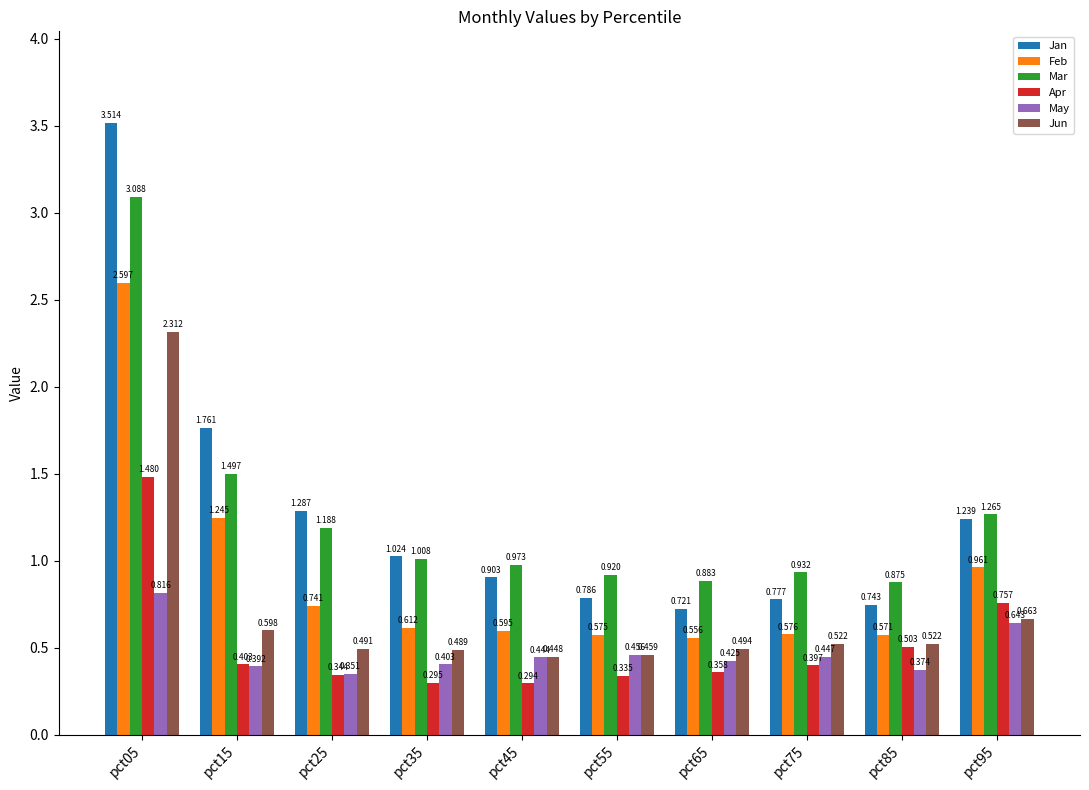

List the series in order of their peak value, lowest first.

May, Apr, Jun, Feb, Mar, Jan